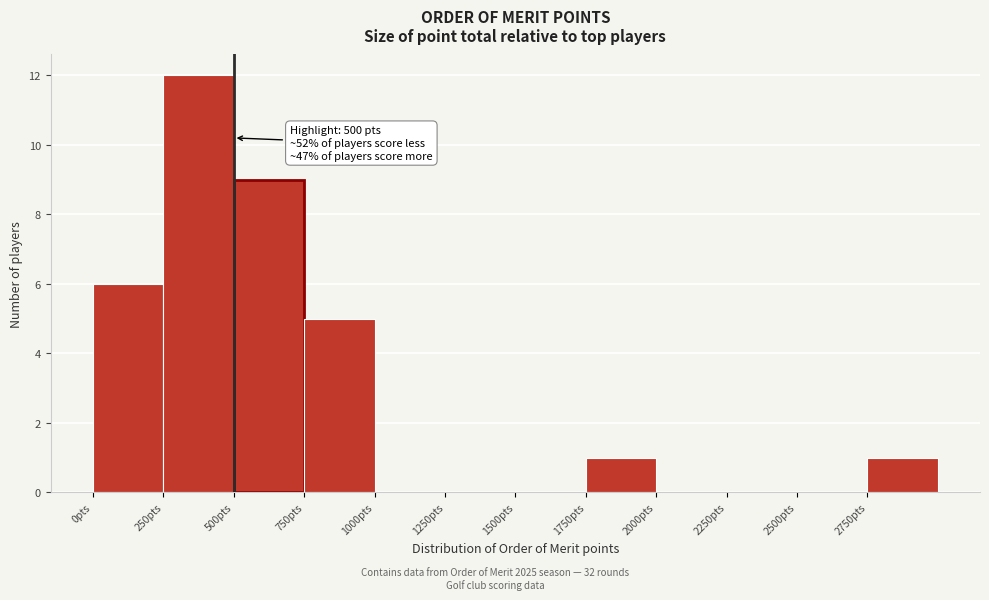

Which range on the x-axis has the tallest bar?

250 to 500